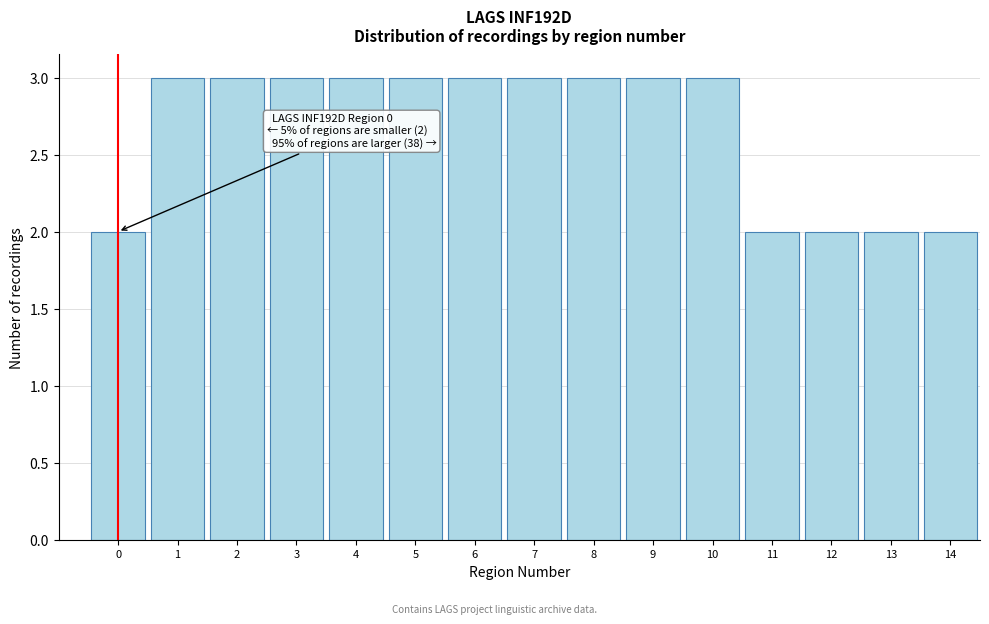

Reading right to left, what are all the values shown in this chart?

14=2	13=2	12=2	11=2	10=3	9=3	8=3	7=3	6=3	5=3	4=3	3=3	2=3	1=3	0=2